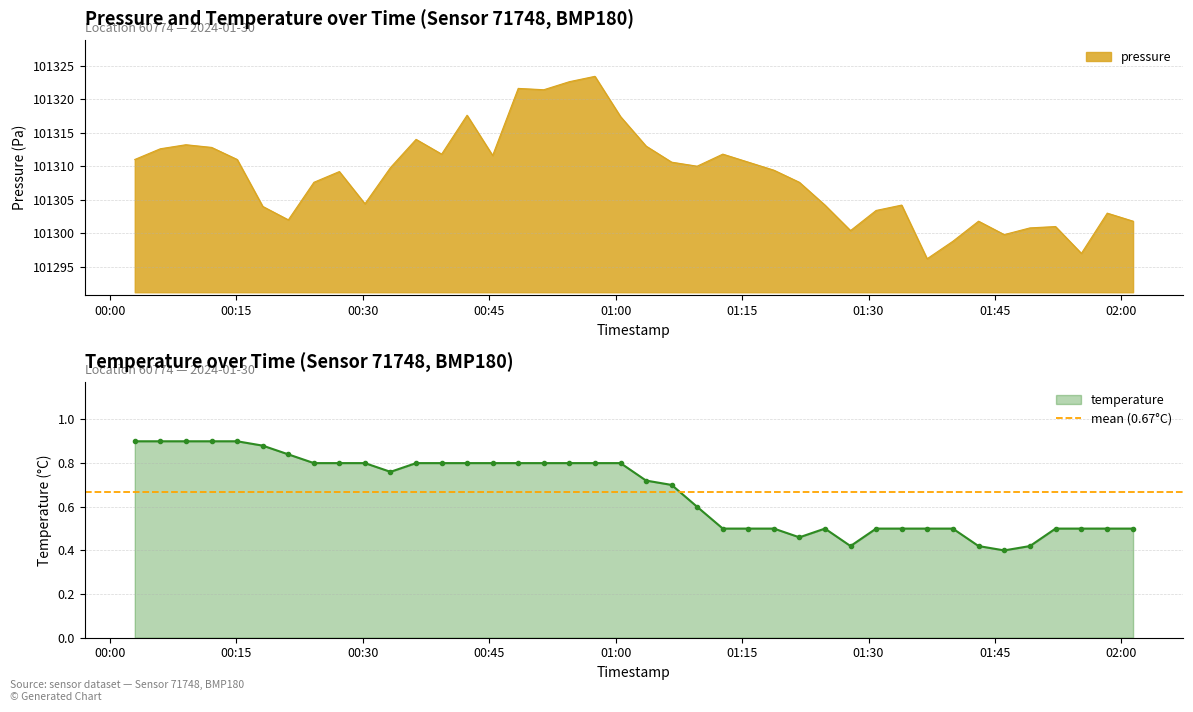

What is the spread (max minus min) of values at 2024-01-30T01:40:00?

101298.3